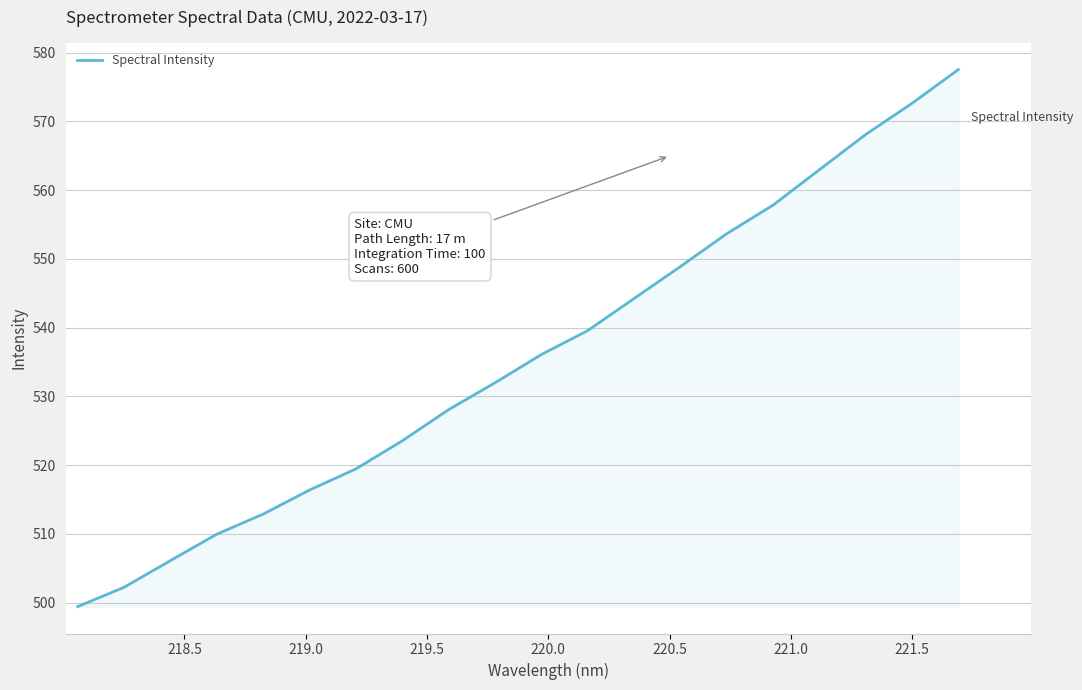

What is the smallest value displayed?

499.4